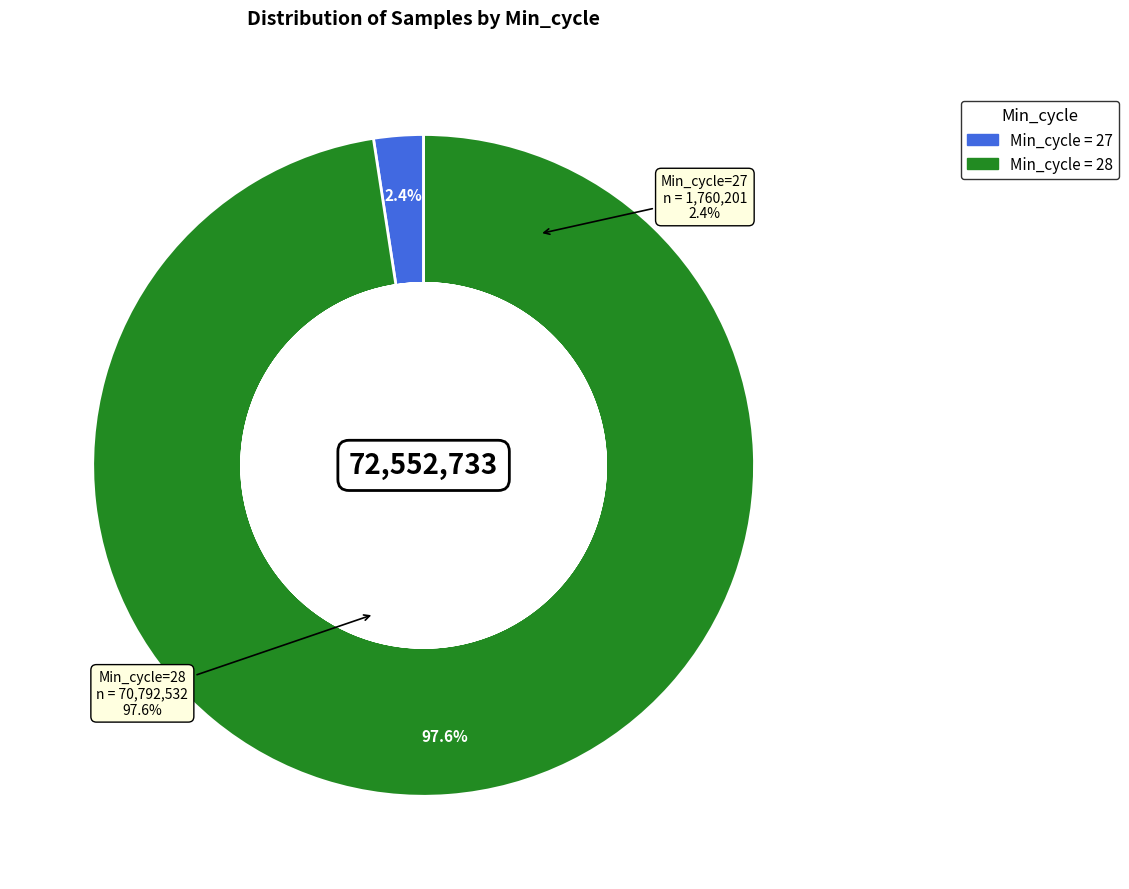

The 39 slice represents 15% of the pie. True or false?

False